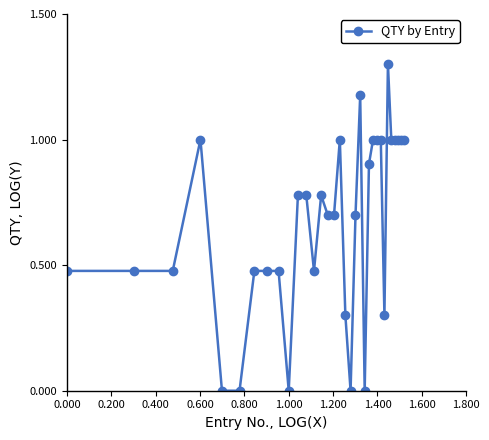

What is the greatest value displayed?

1.3